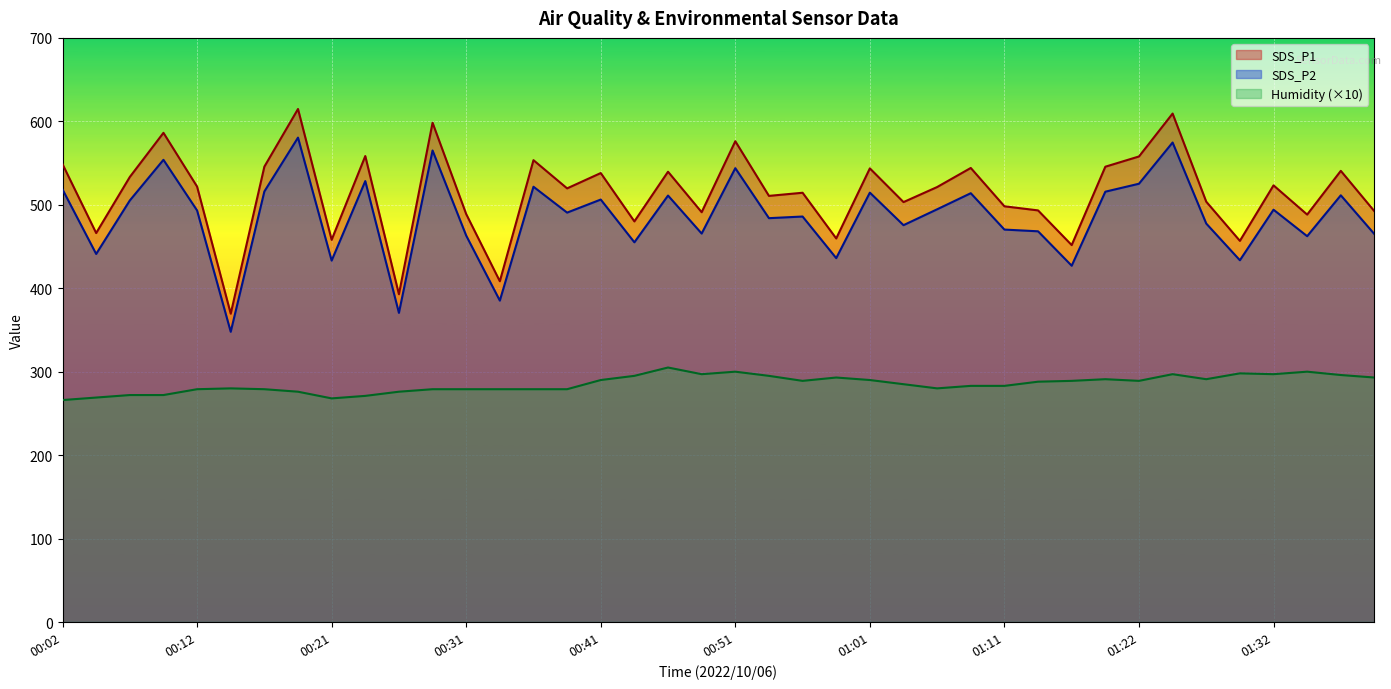

Between 00:09 and 00:54, which is larger?

00:09